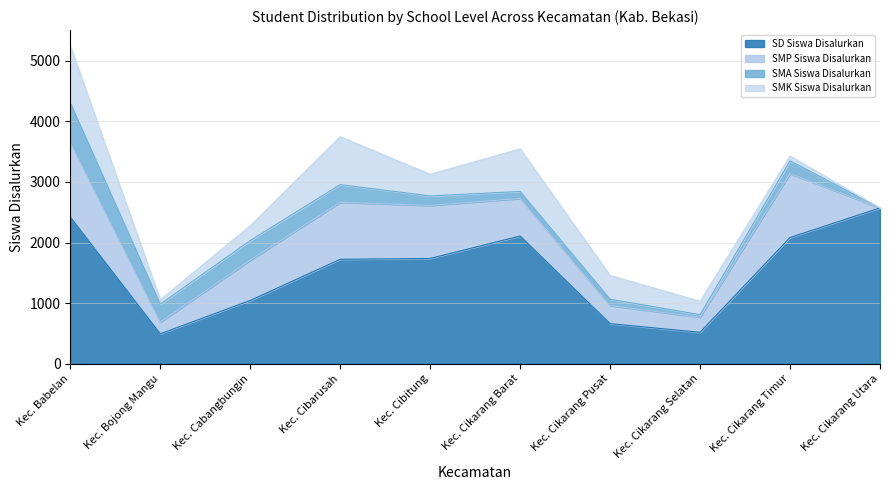

Does the chart have visible grid lines?

Yes